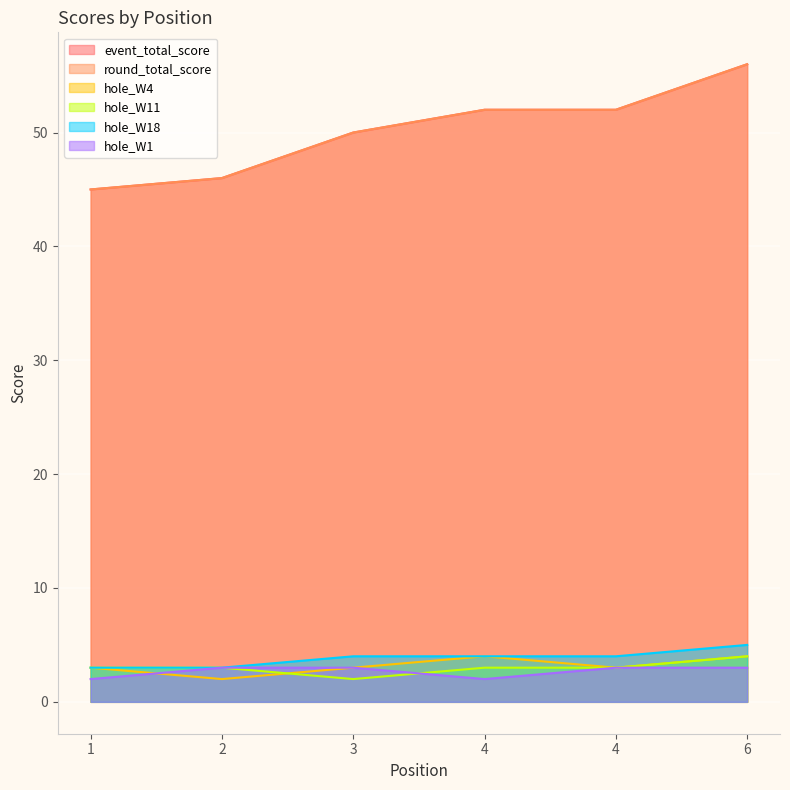

What is the maximum value shown in the chart?

56